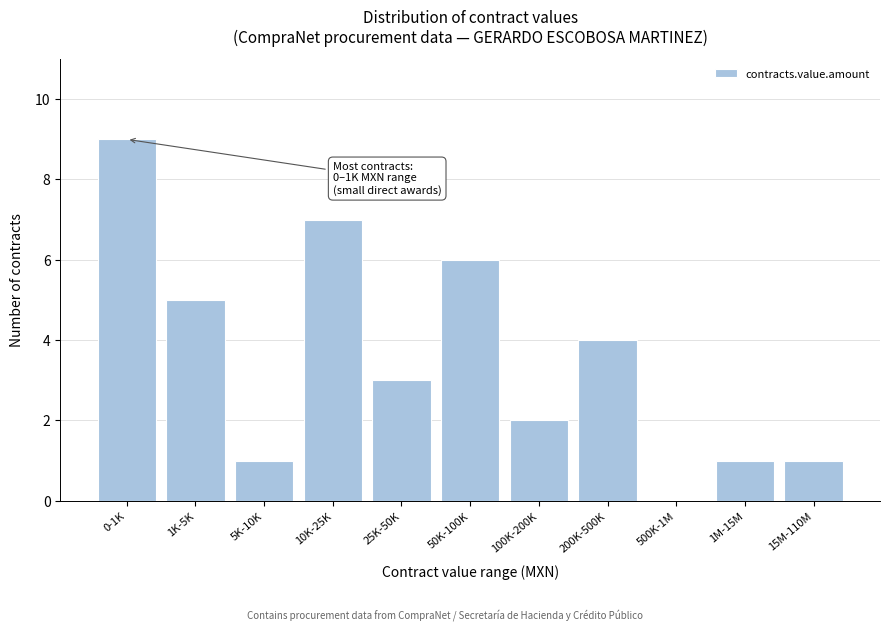

Reading left to right, extract all data points from this chart.

0-1K=9	1K-5K=5	5K-10K=1	10K-25K=7	25K-50K=3	50K-100K=6	100K-200K=2	200K-500K=4	500K-1M=0	1M-15M=1	15M-110M=1